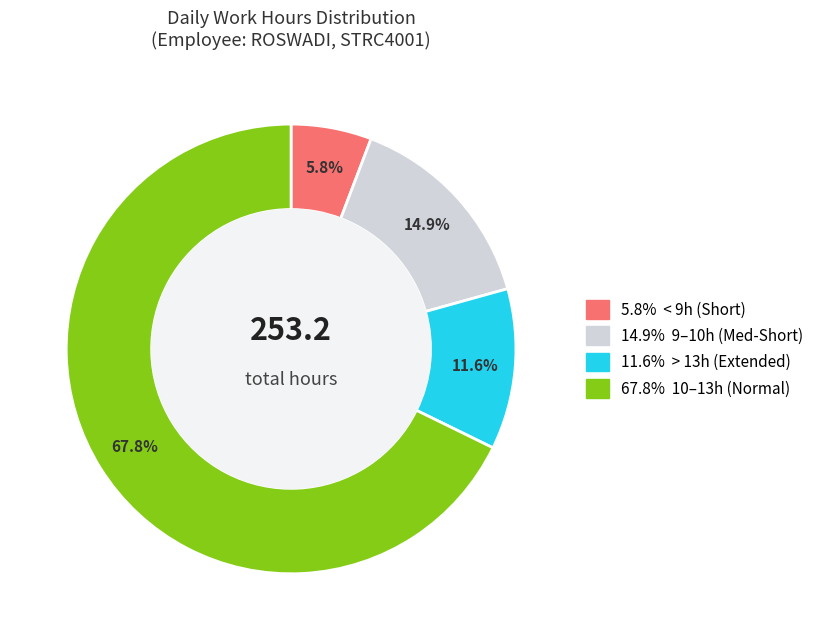

Is there a majority slice in this chart?

Yes